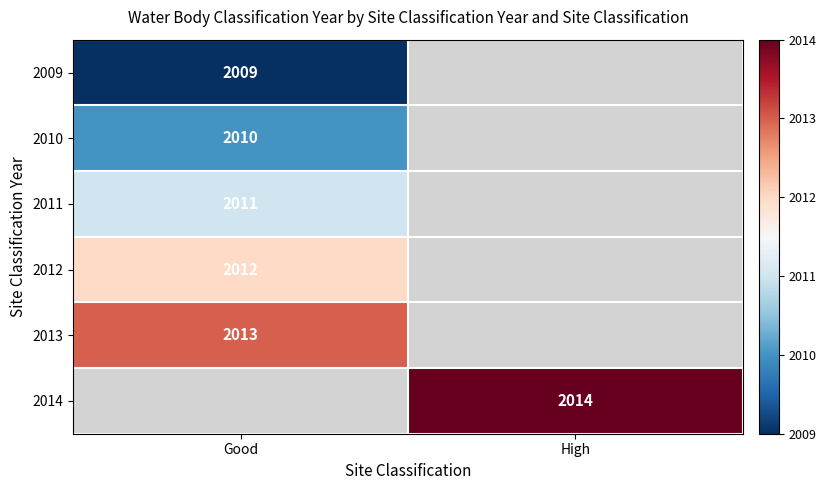

The value of 2013 at Good is 1145. True or false?

False